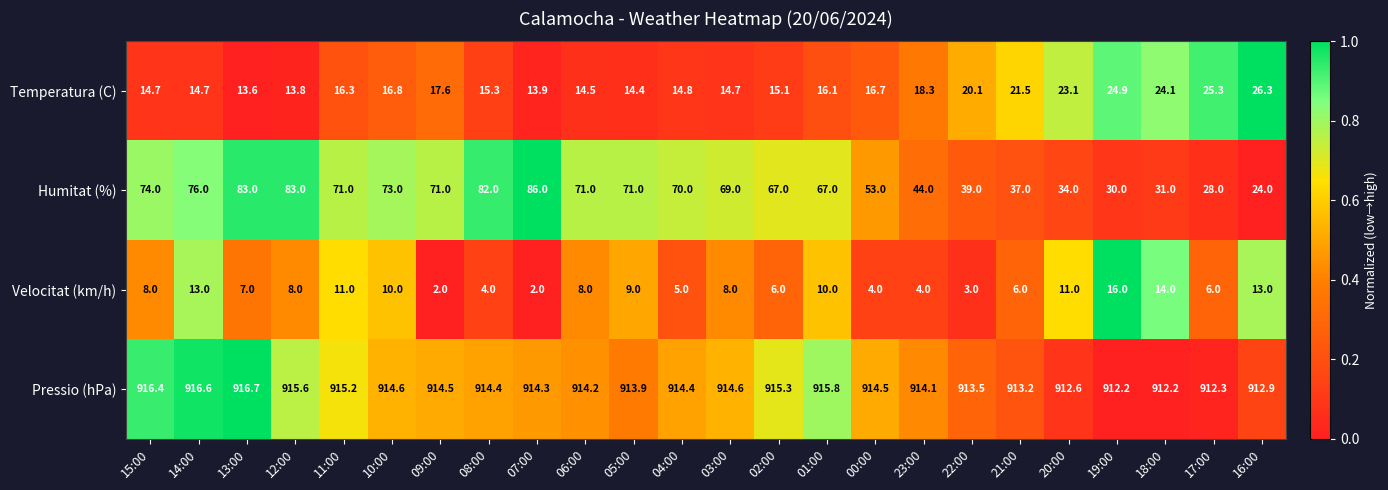

Which series has the largest range (max minus min)?

Humitat (%)